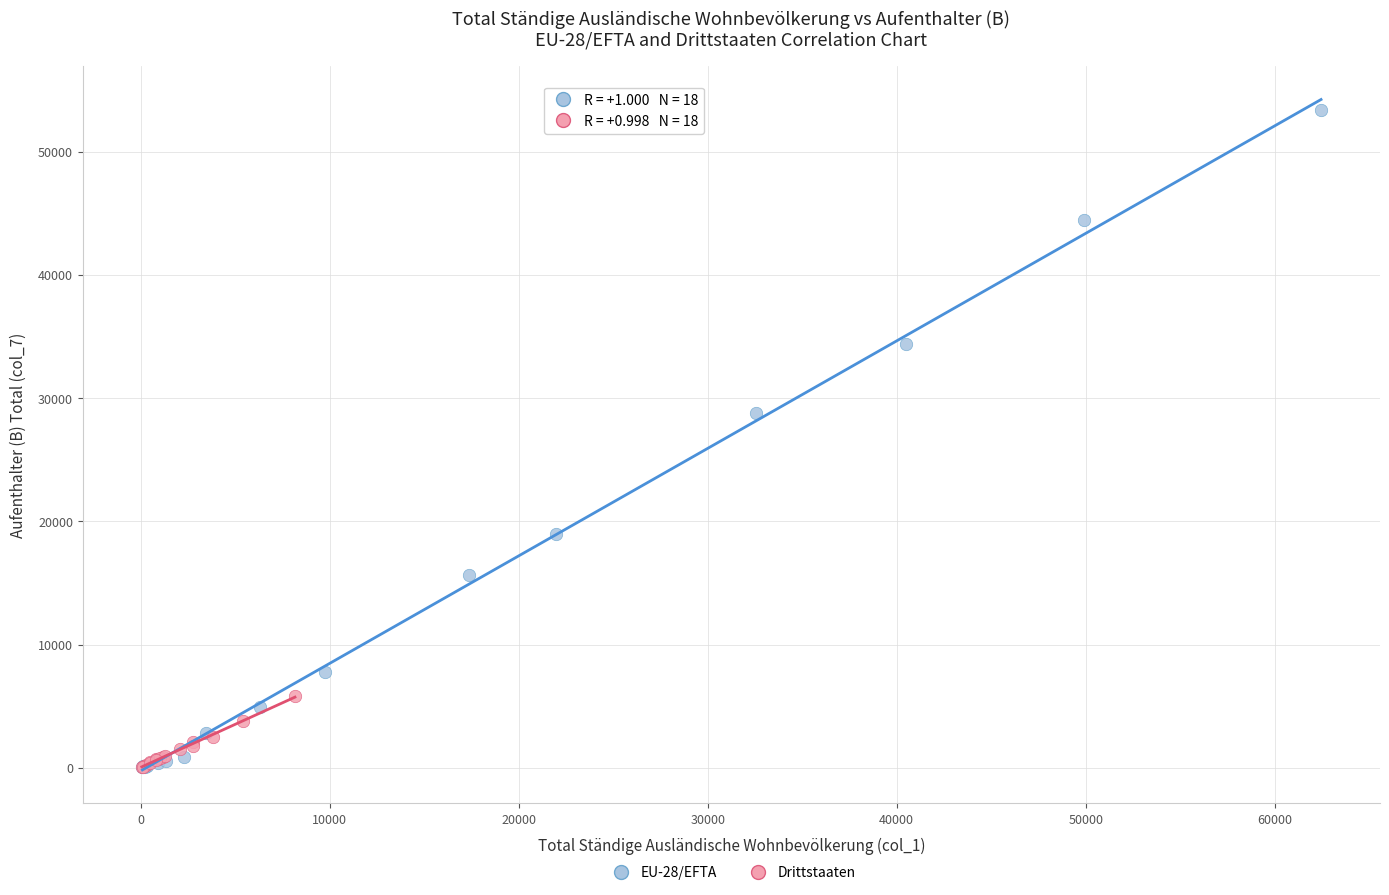

Which series has the widest spread of Y values?

EU-28/EFTA